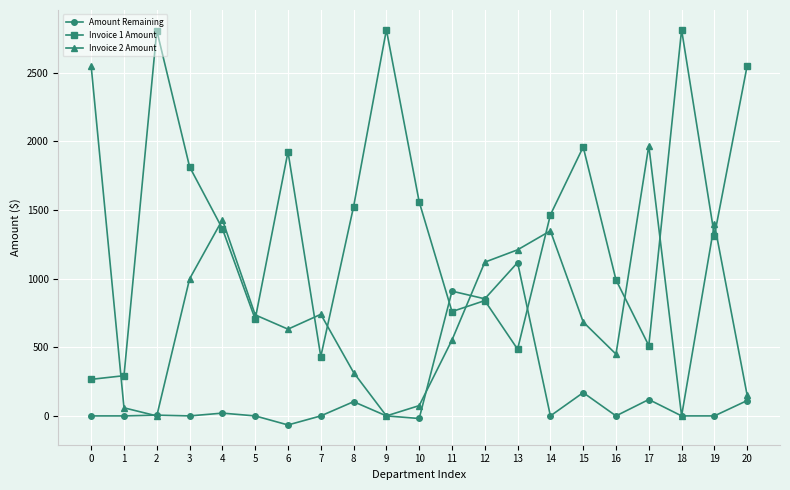

Which series changed the most between 11 and 18?

Invoice 1 Amount